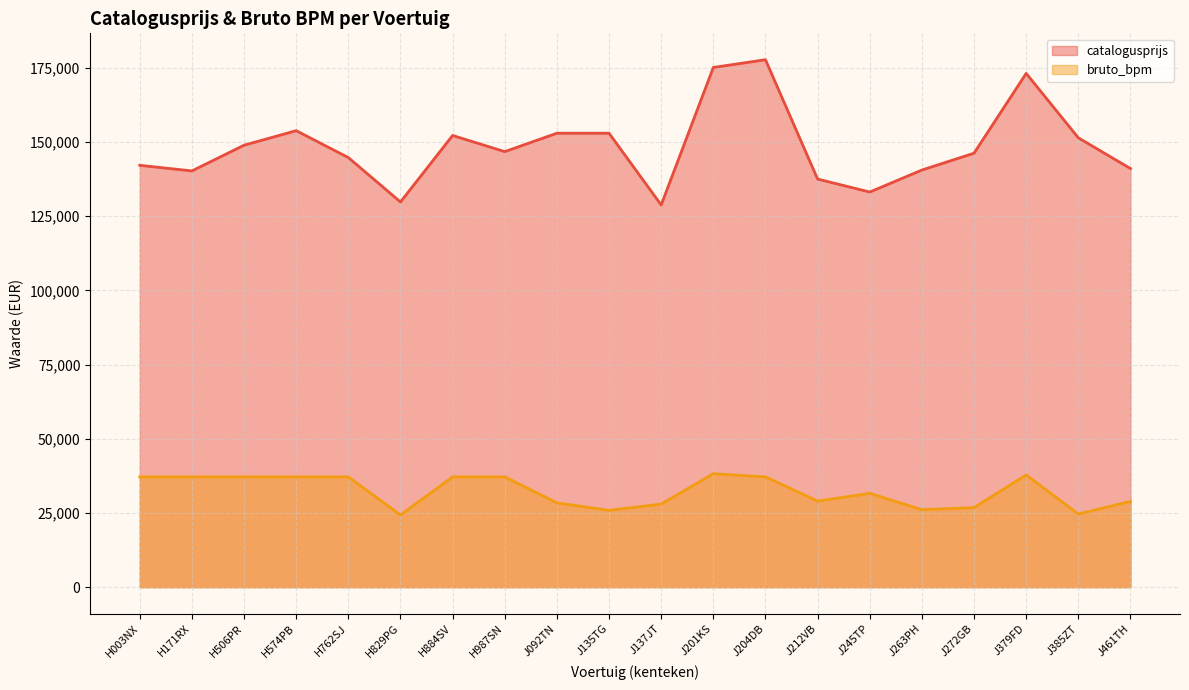

Which series has the largest total across all categories?

catalogusprijs